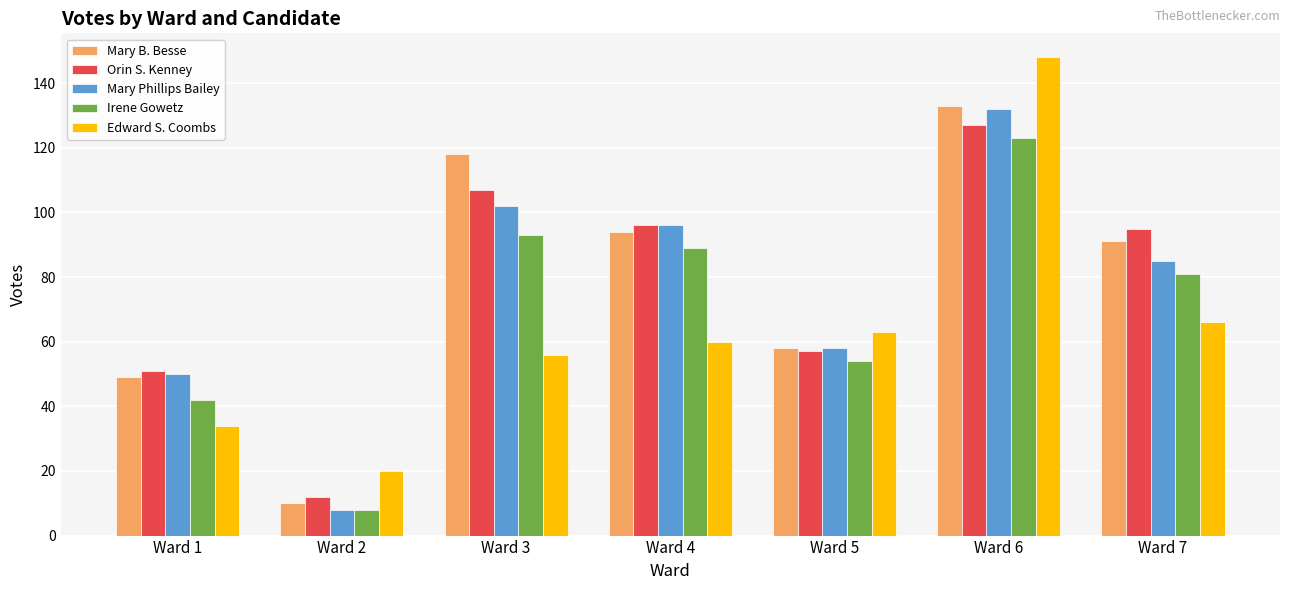

How many bars are there in each group?

5